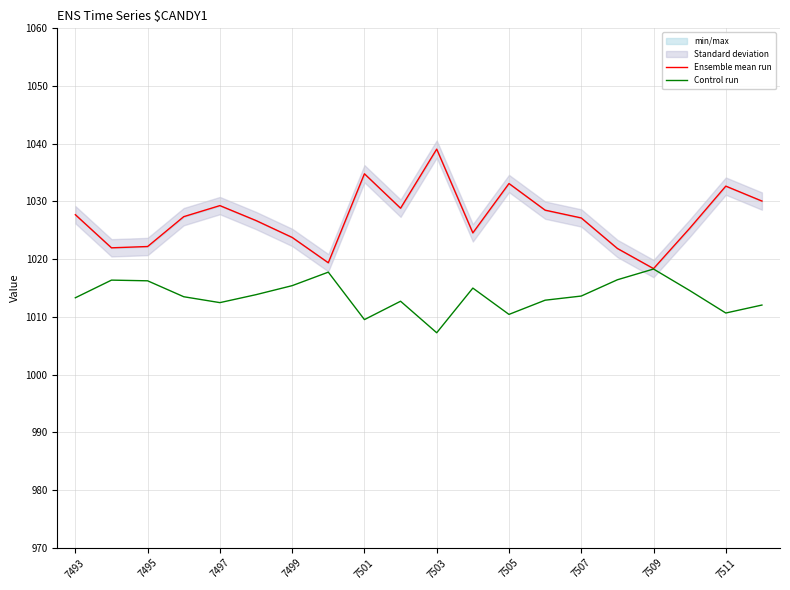

At which label does Ensemble mean run first exceed 1027?

7493